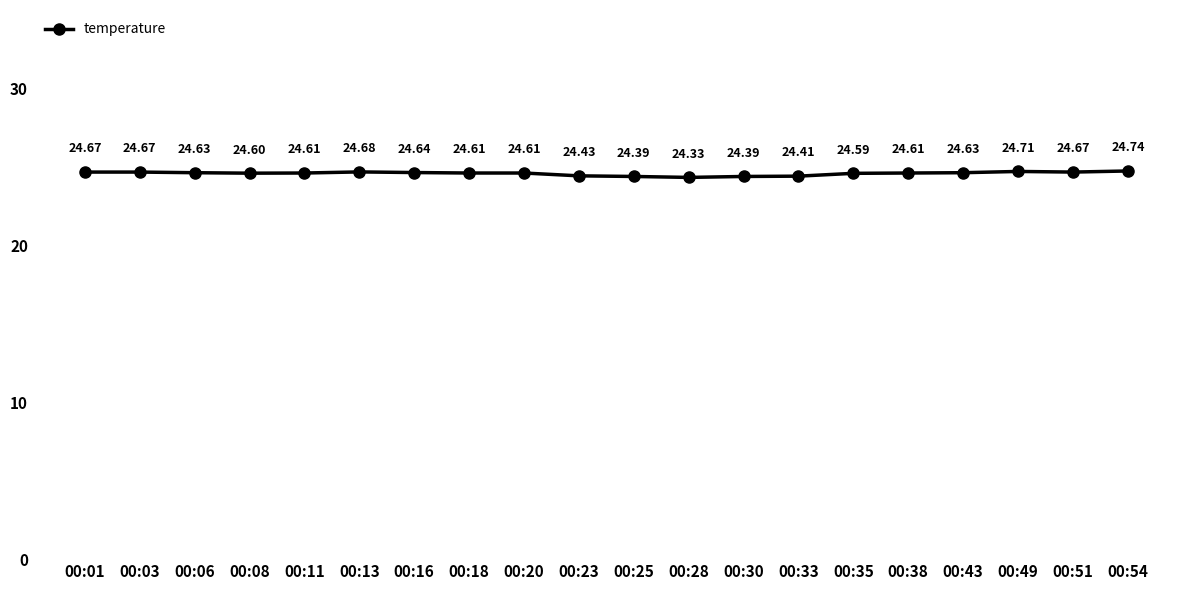

At which category does the chart reach its peak across all series?

00:54